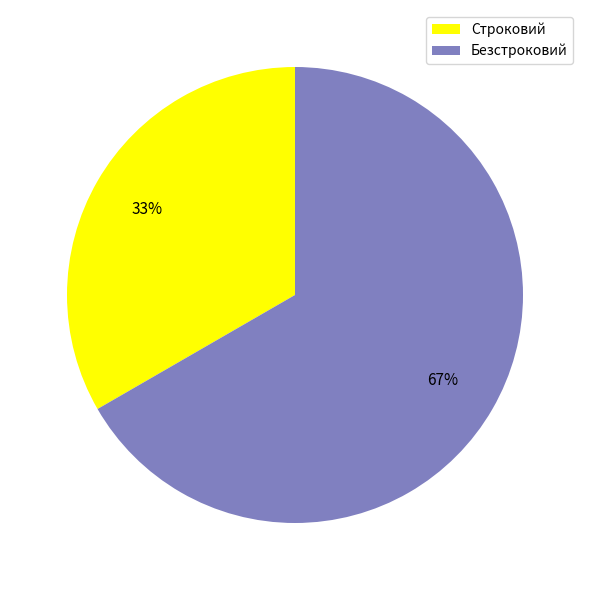

What is the smallest slice in the pie chart?

Строковий